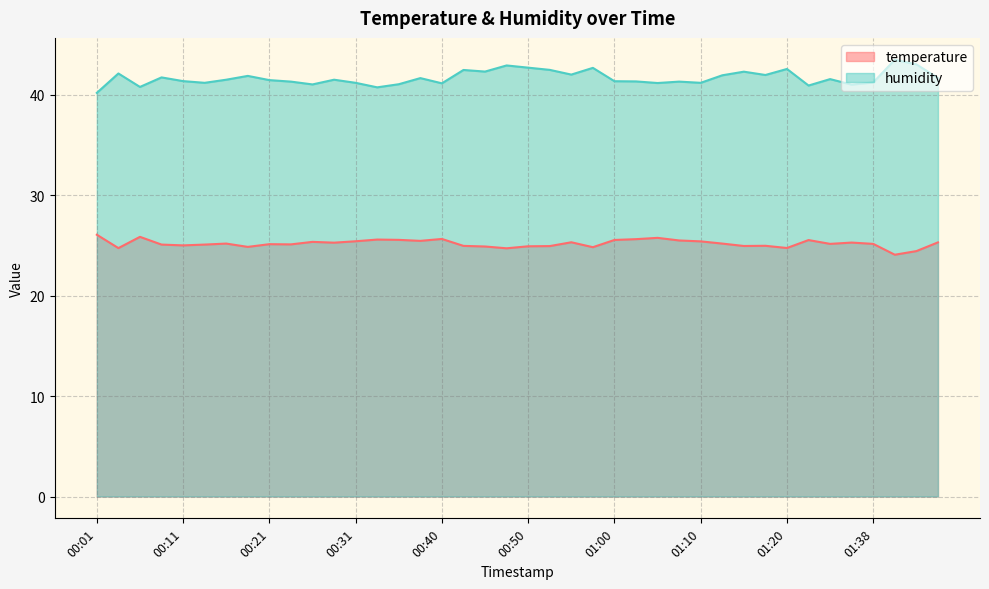

Where is the first local maximum for humidity?

00:04